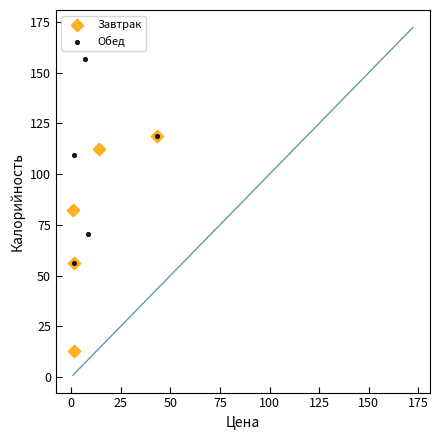

Which series reaches the maximum Y coordinate?

Обед